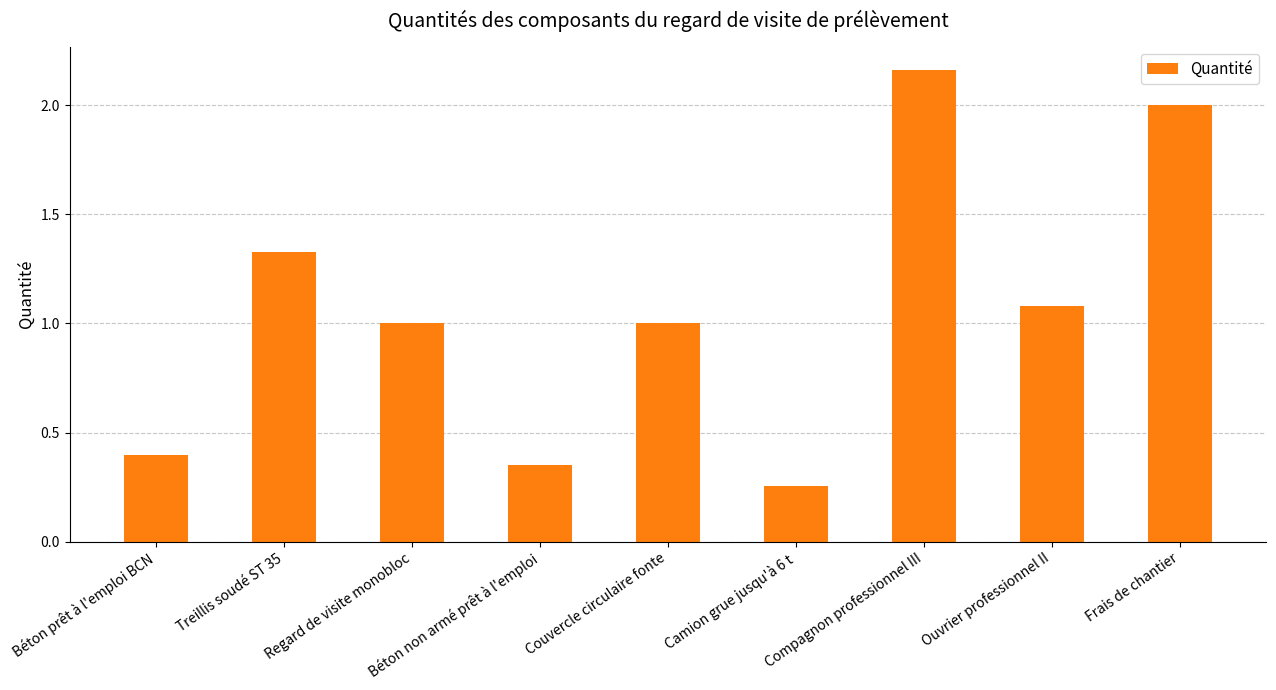

What is the label of the 1st bar from the right?

Frais de chantier